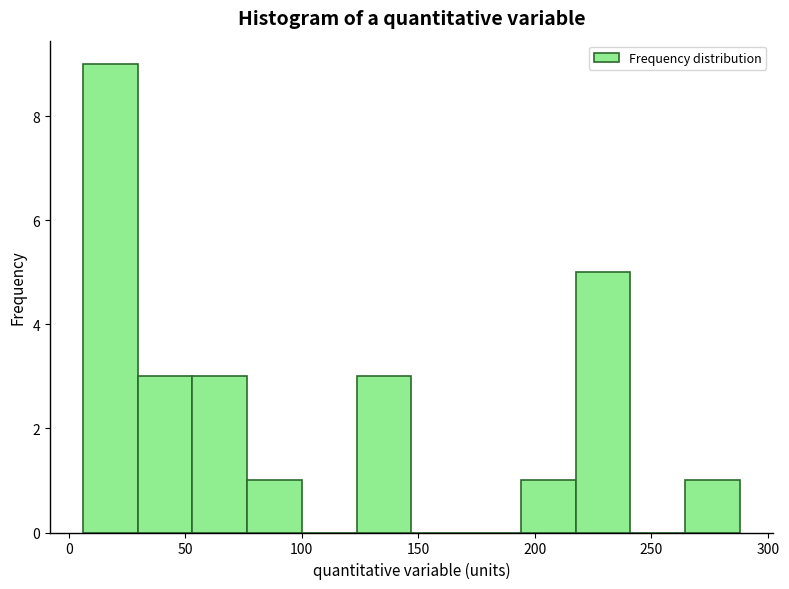

Reading left to right, list every bar in this chart as the range it spans on the x-axis followed by its height. Neither the bar edges nor the heights are printed on the chart, so give them approximately, as read against the axes.

6.0 to 29.5: 9
29.5 to 53.0: 3
53.0 to 76.5: 3
76.5 to 100.0: 1
100.0 to 123.5: 0
123.5 to 147.0: 3
147.0 to 170.5: 0
170.5 to 194.0: 0
194.0 to 217.5: 1
217.5 to 241.0: 5
241.0 to 264.5: 0
264.5 to 288.0: 1